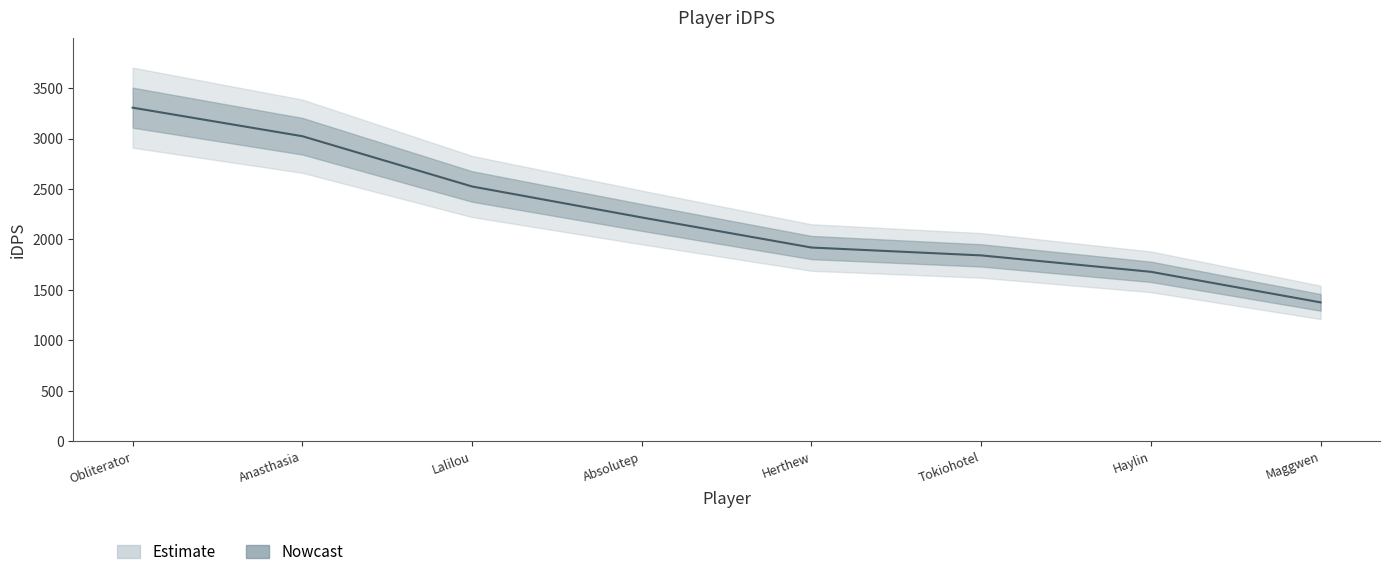

Approximately how many times larger is the value at Tokiohotel compared to Maggwen?

1.3